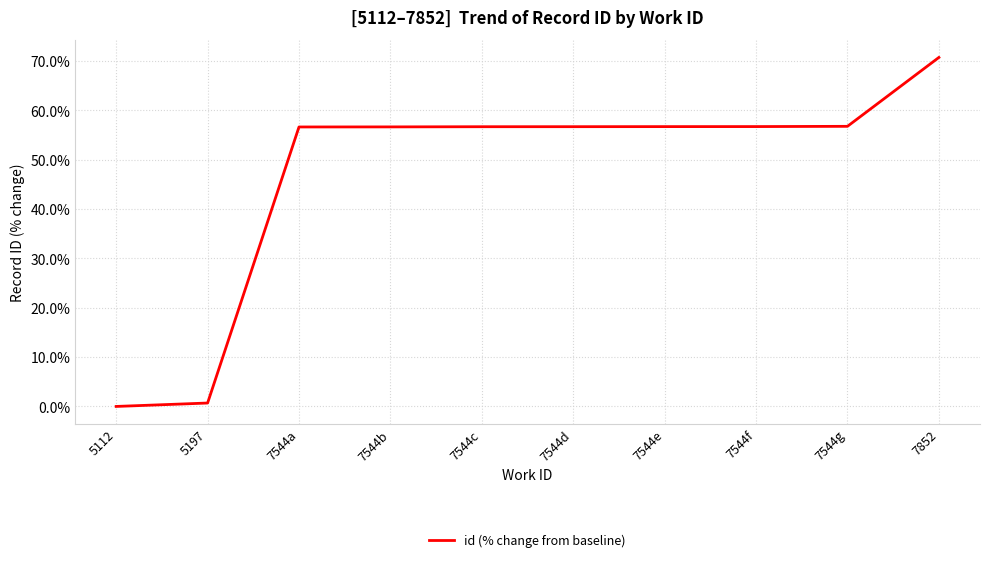

What position from the left is 7544d?

6